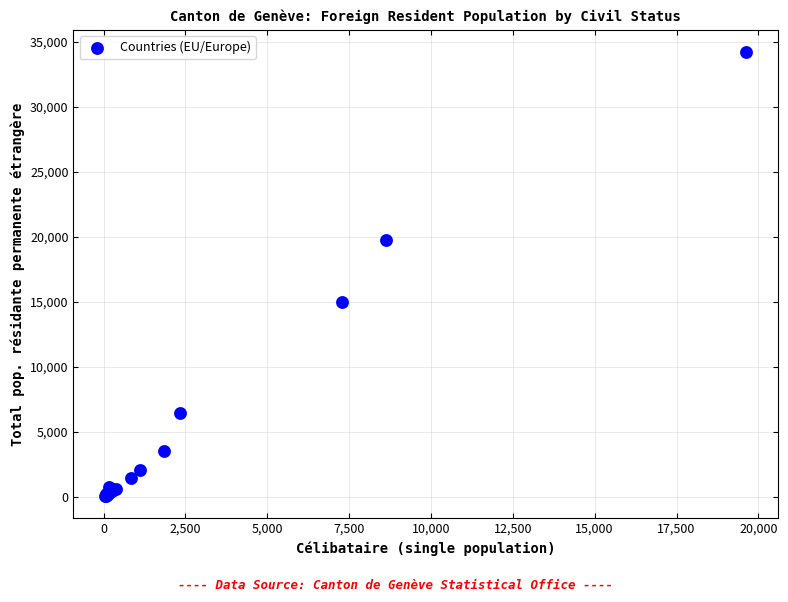

What Y value in the scatter plot is closest to 17155?

14967